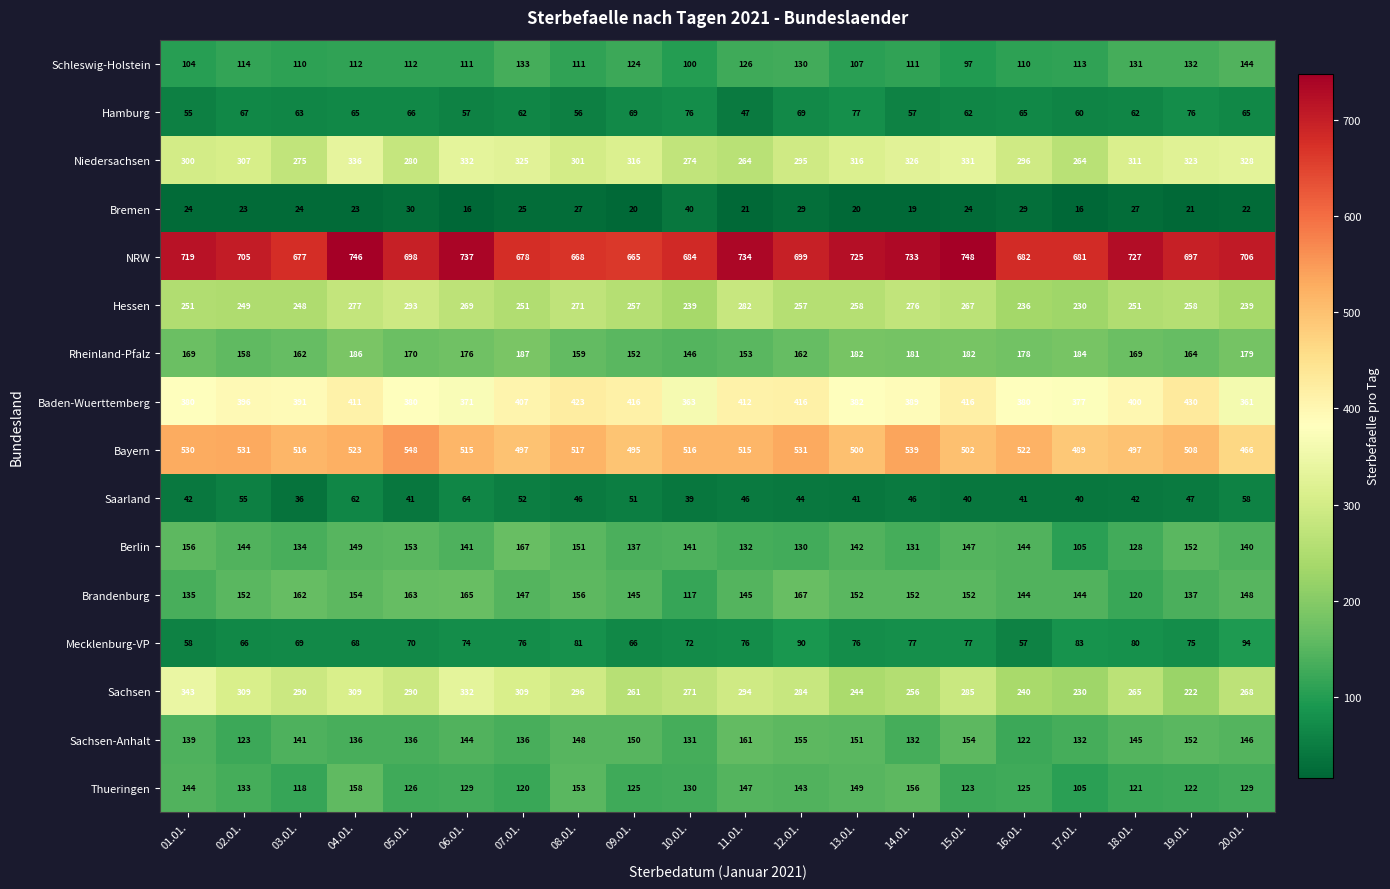

What is the approximate value of Rheinland-Pfalz at 04.01., to the nearest 10?

190